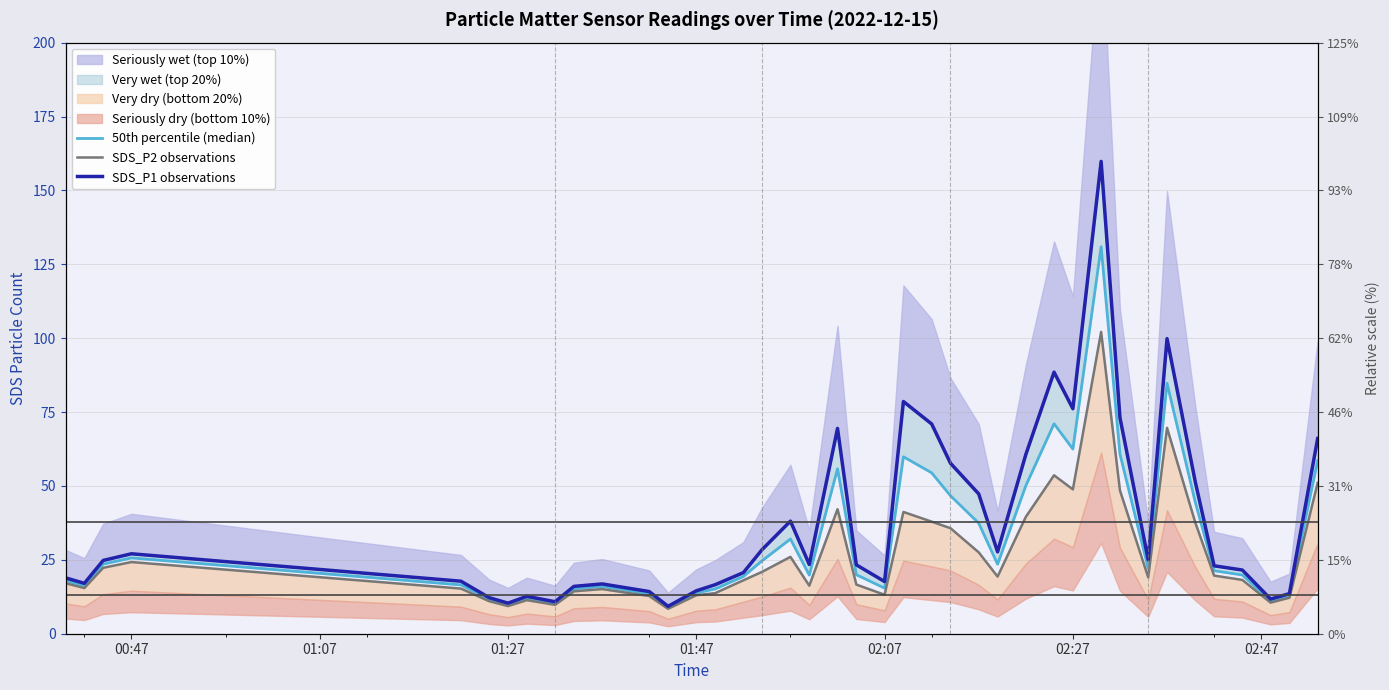

How many data points in 50th percentile (median) are above 21?

20